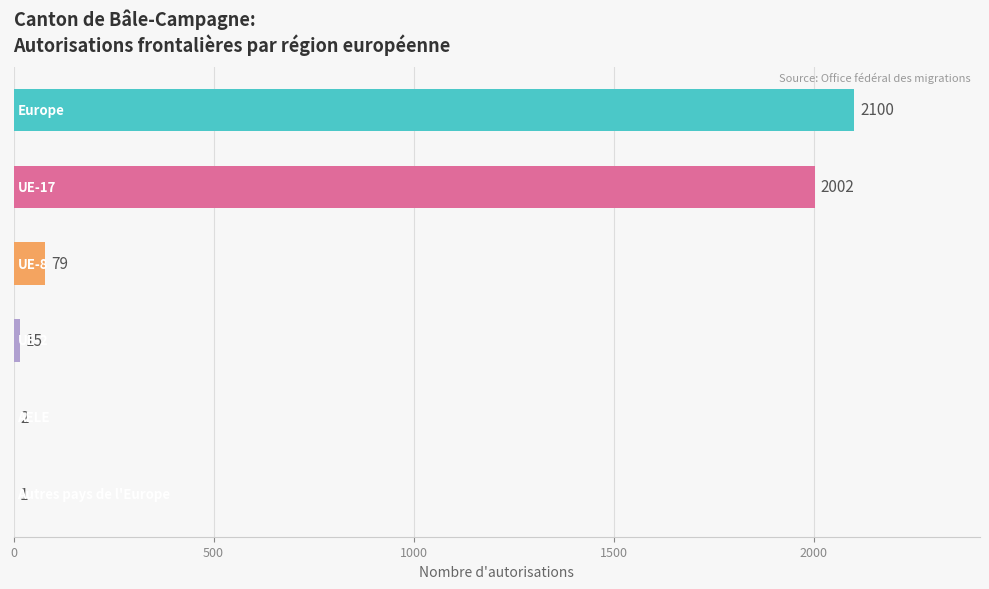

What is the maximum value shown in the chart?

2100